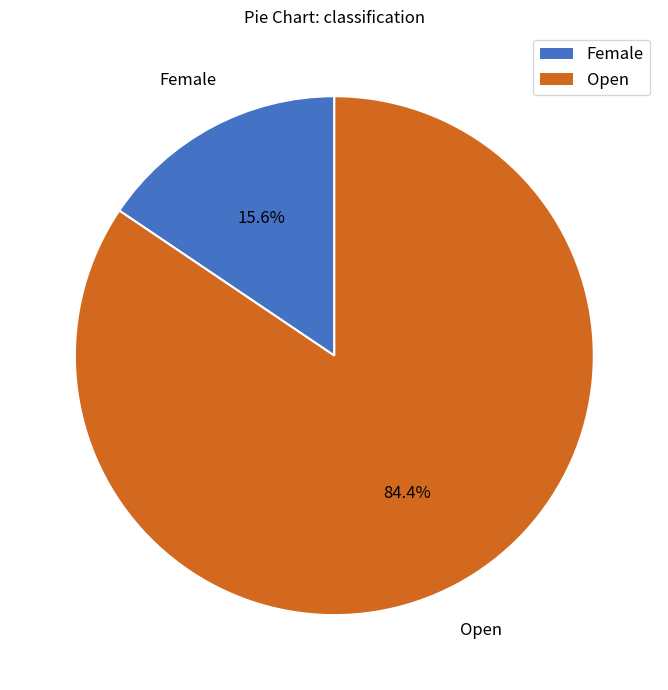

Combined, what portion of the pie is Open and Female?

100.0%